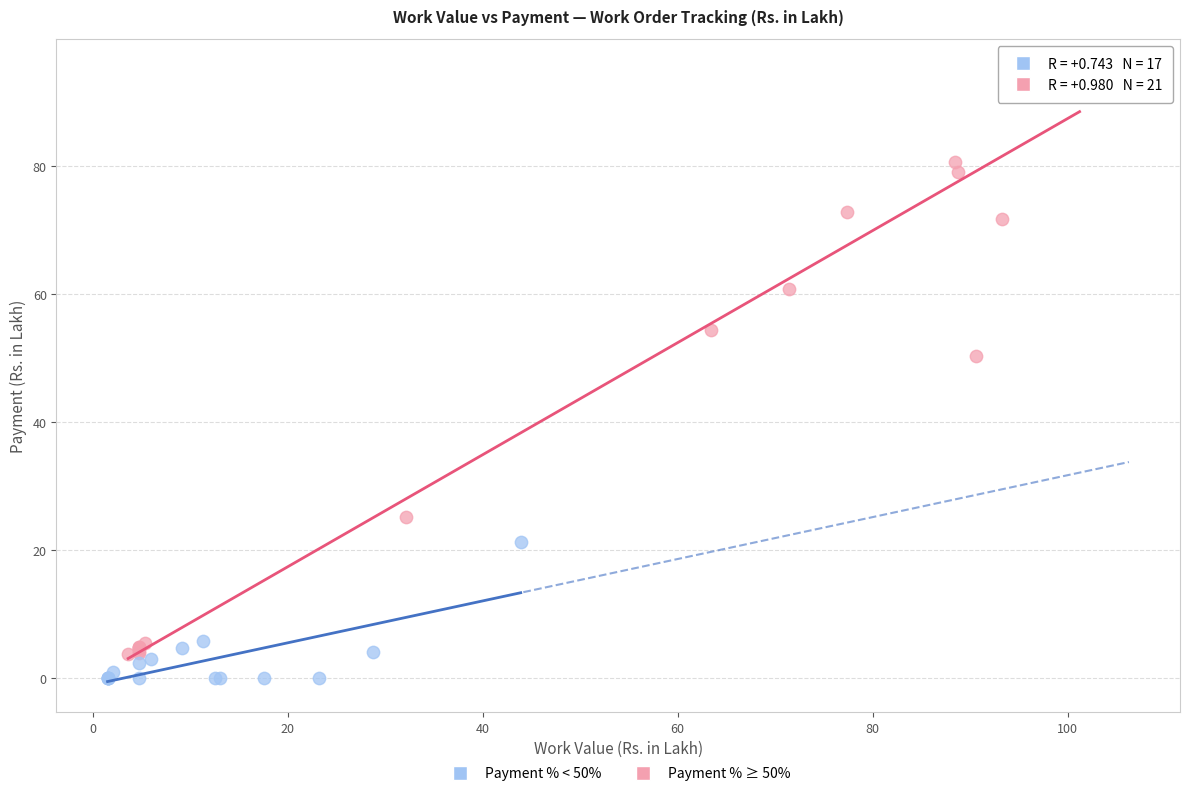

What are all the series names shown in the legend?

Payment % < 50%, Payment % ≥ 50%